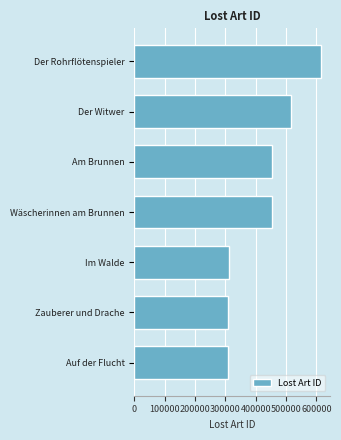

What is the sum of all values?

2965750